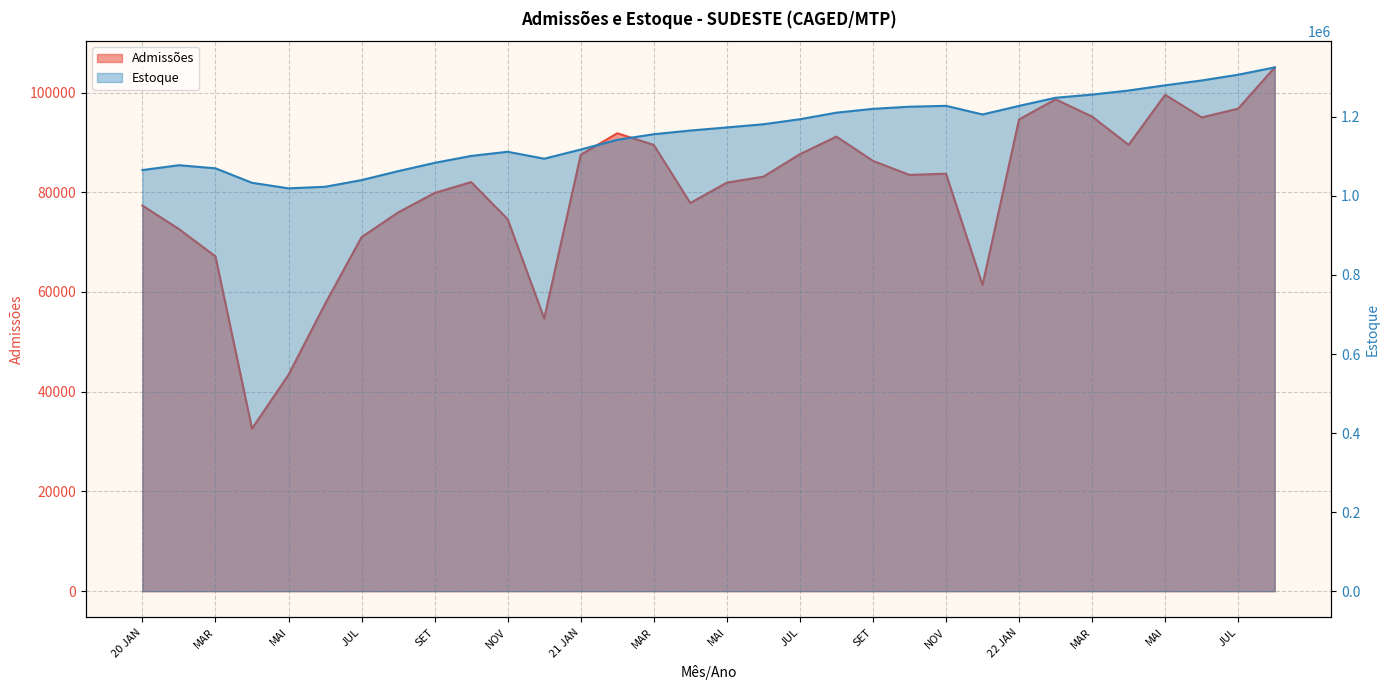

What is the average value of the Admissões series?

80267